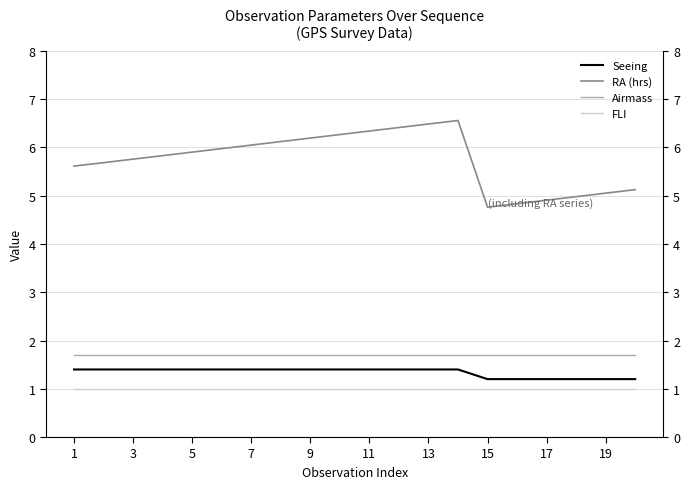

Rank the series by their maximum value, from highest to lowest.

RA (hrs), Airmass, Seeing, FLI